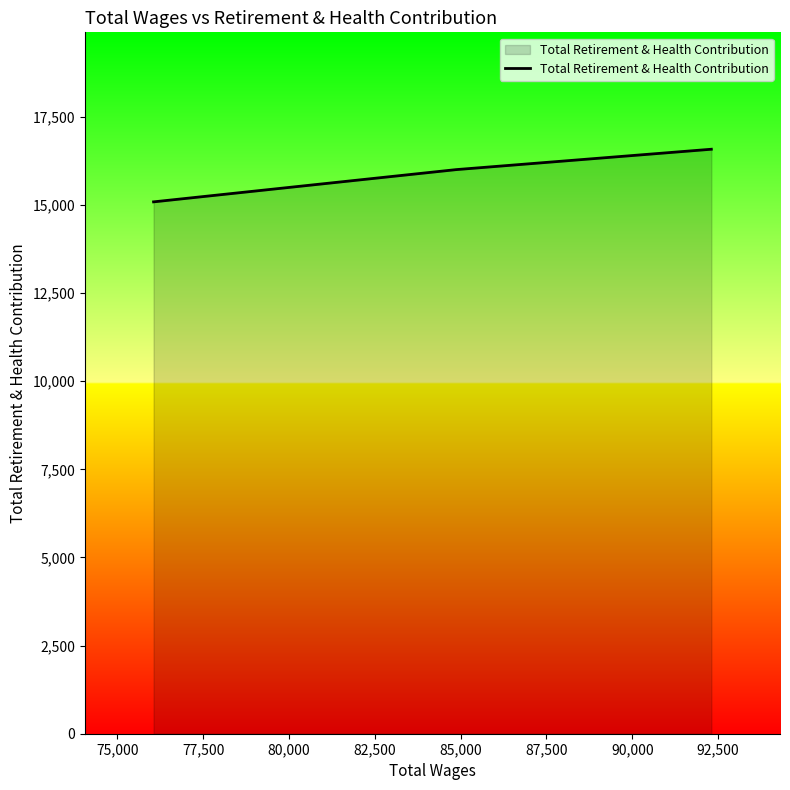

What is the smallest value displayed?

15087